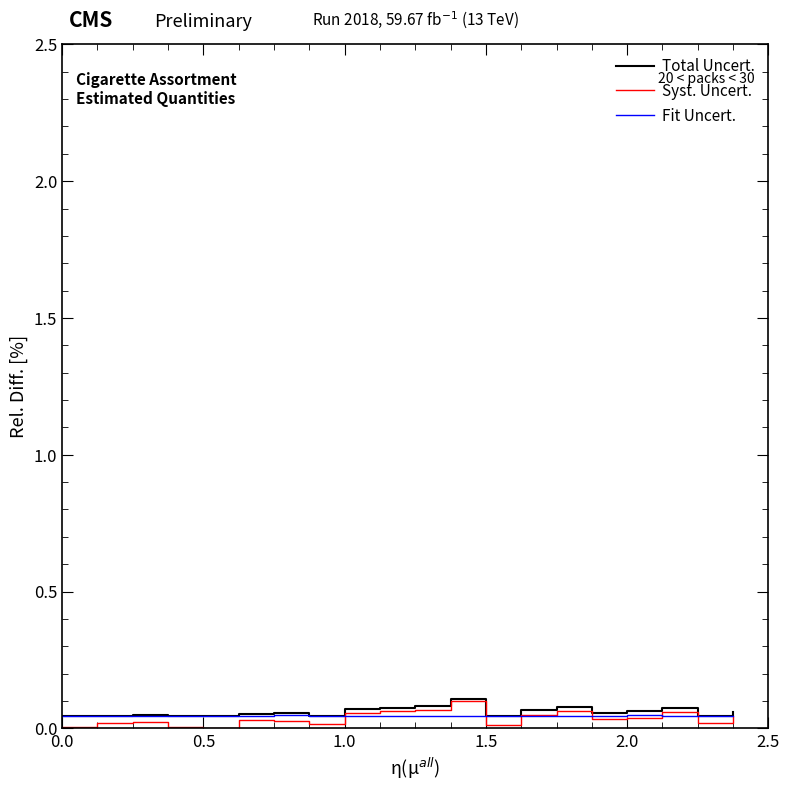

Which series has the largest range (max minus min)?

Syst. Uncert.